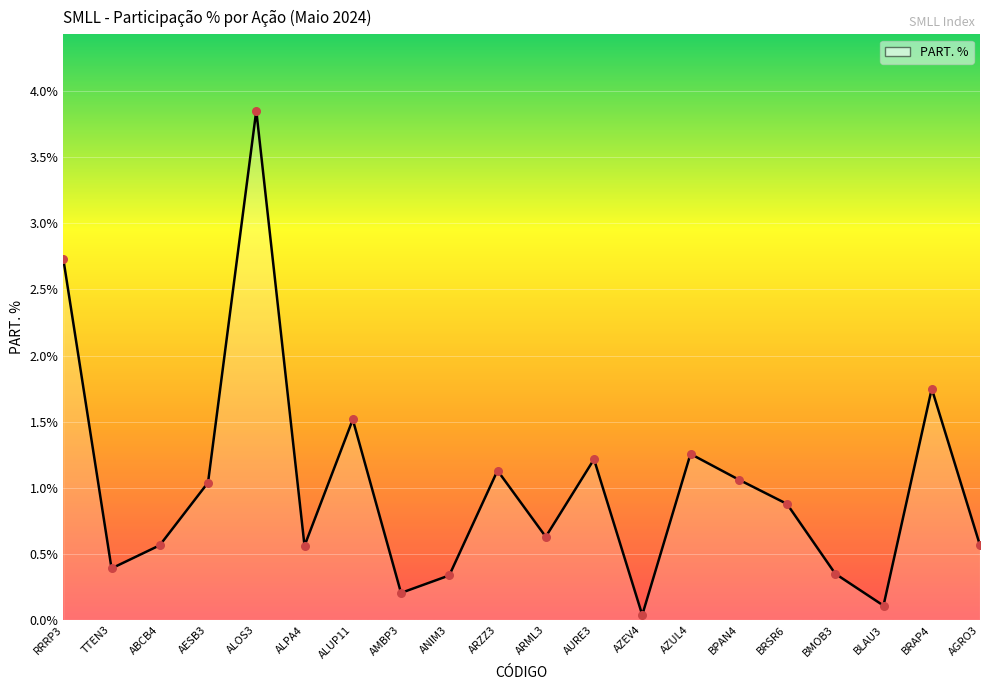

What is the ratio of the value at AMBP3 to the value at AURE3?

0.2